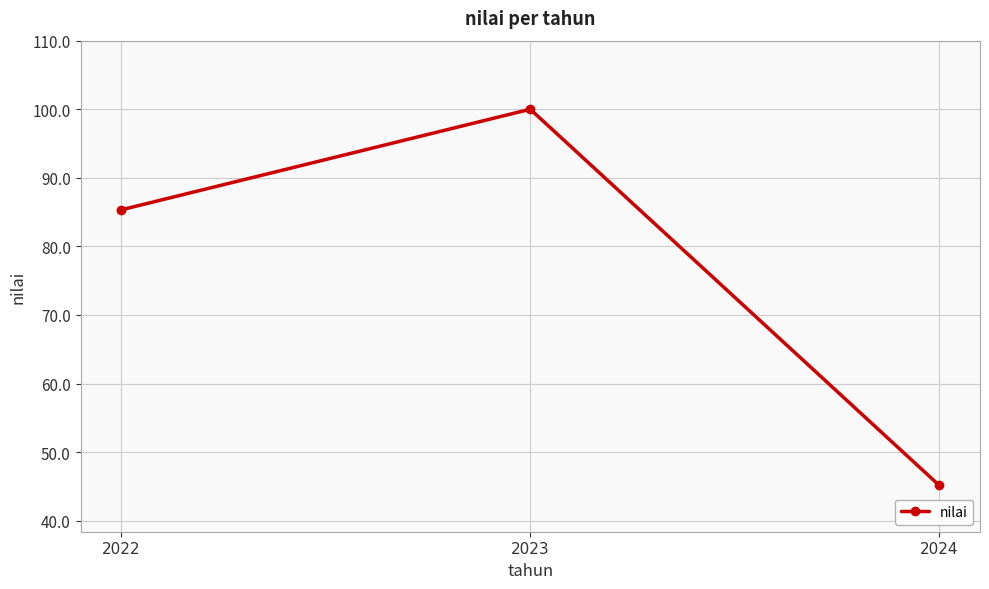

The value at 2024 is 45.2. True or false?

True